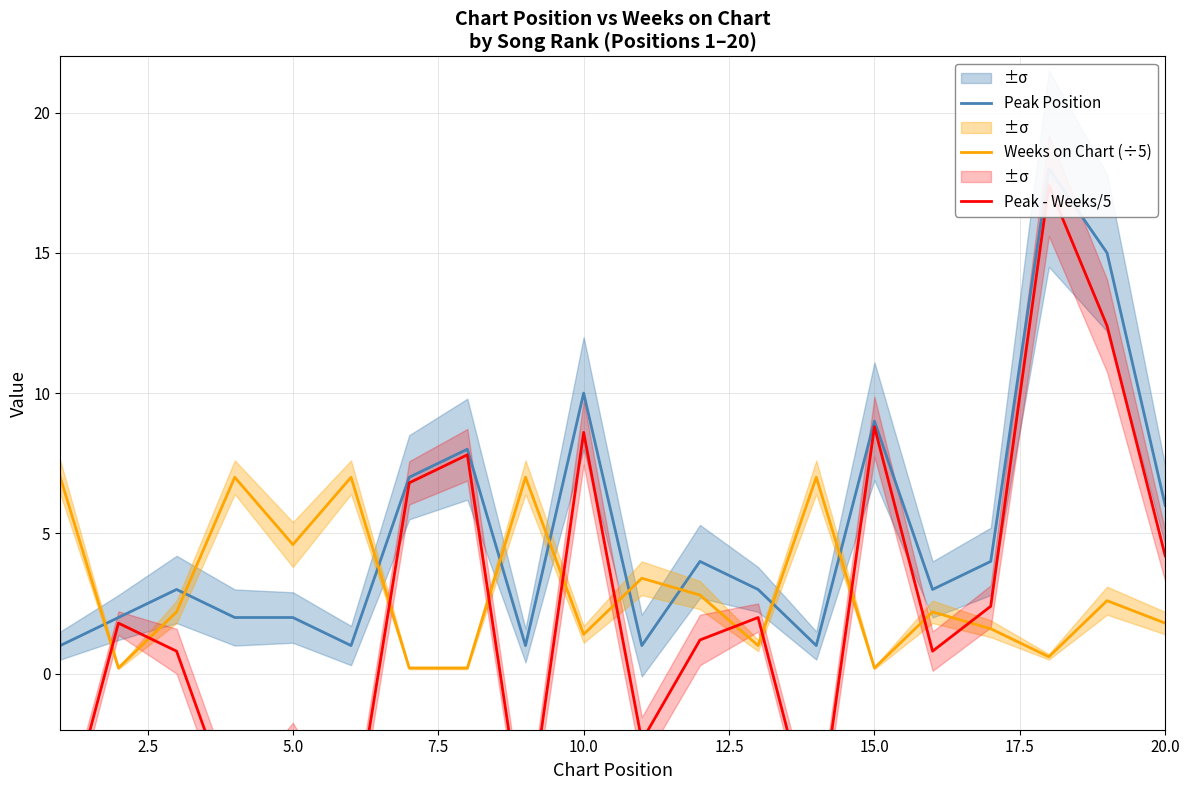

Rank the series by their average value, from lowest to highest.

Peak - Weeks/5, Weeks on Chart (÷5), Peak Position